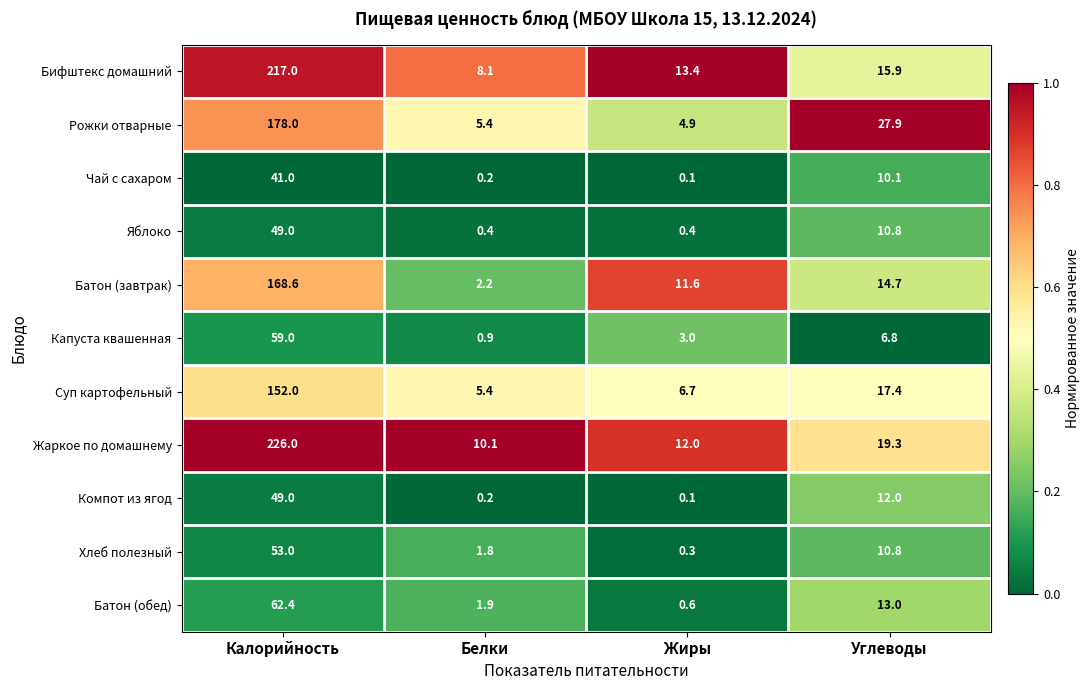

What is the average value of the Батон (обед) series?

19.5